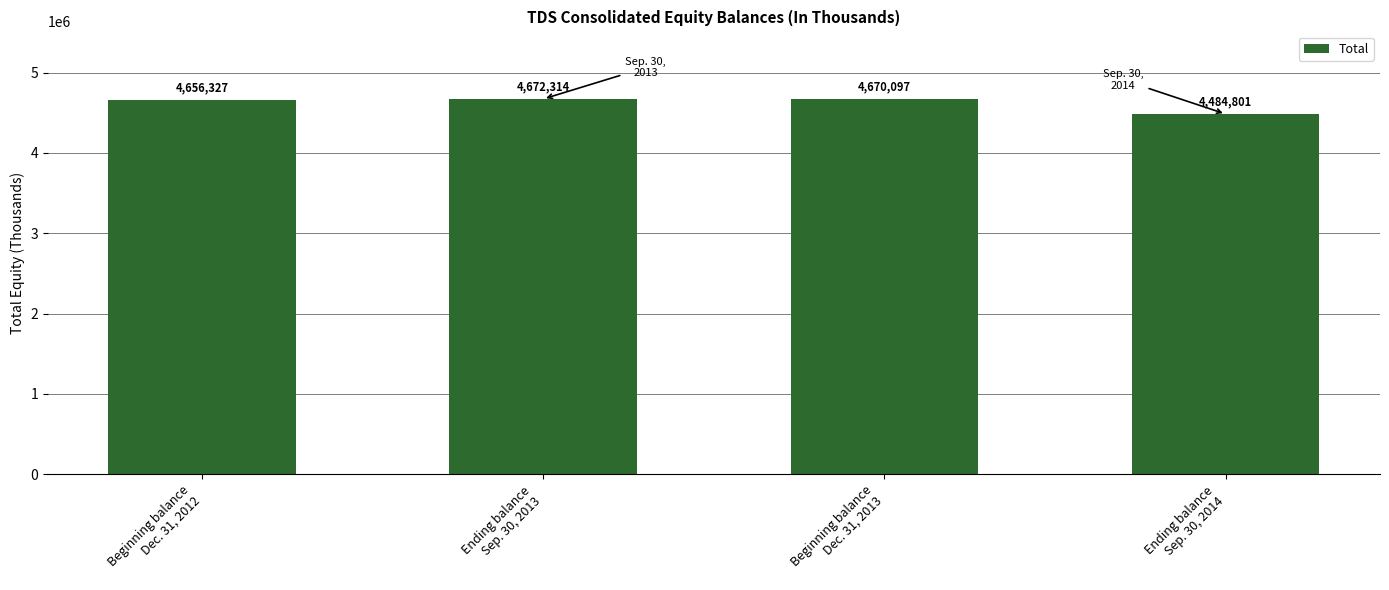

Reading left to right, list all the values displayed in this chart.

Beginning balance
Dec. 31, 2012=4656327	Ending balance
Sep. 30, 2013=4672314	Beginning balance
Dec. 31, 2013=4670097	Ending balance
Sep. 30, 2014=4484801